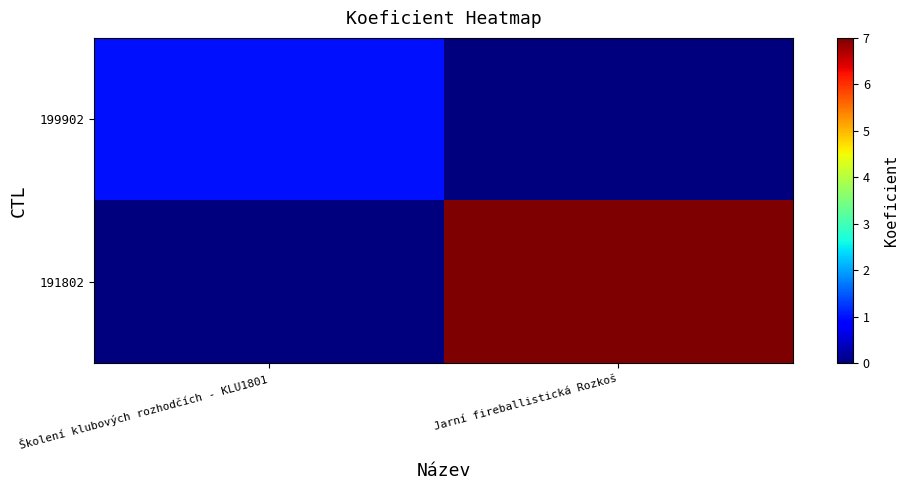

What is the total value across all series at Školení klubových rozhodčích - KLU1801?

1